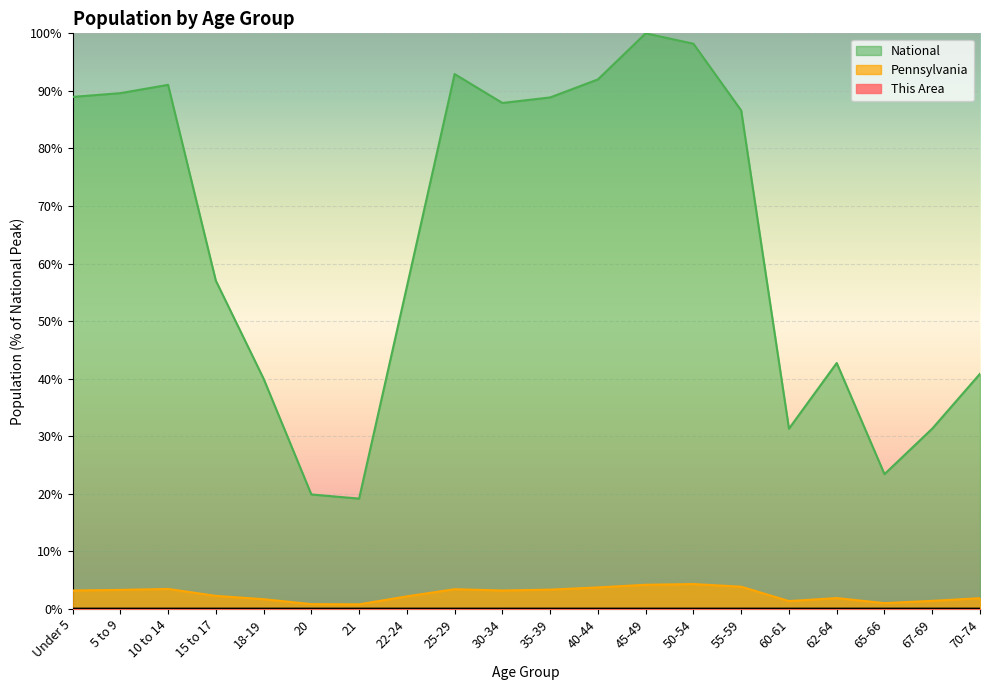

Is it true that This Area equals 0.0 at 22-24?

False